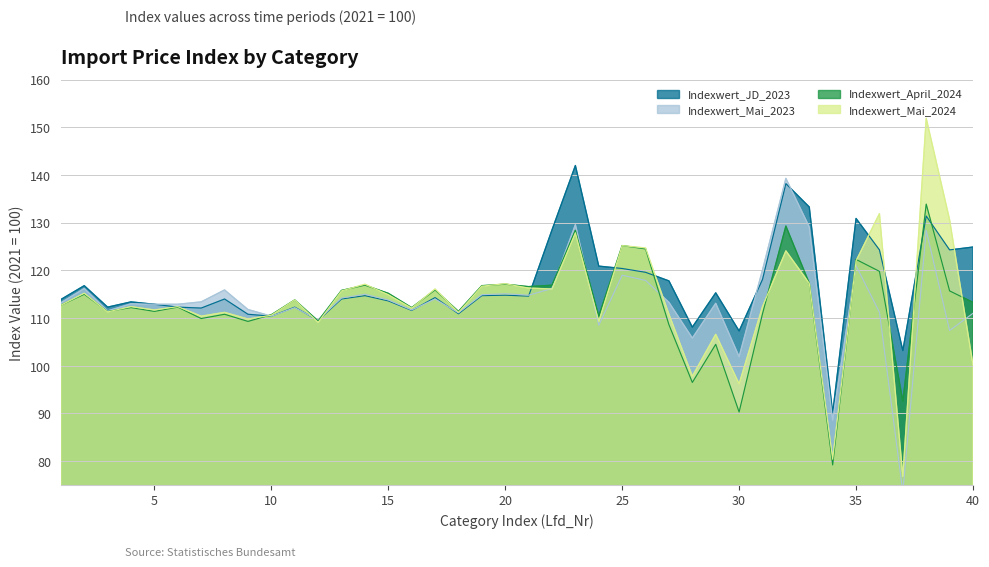

What is the minimum value for Indexwert_Mai_2024?

76.8